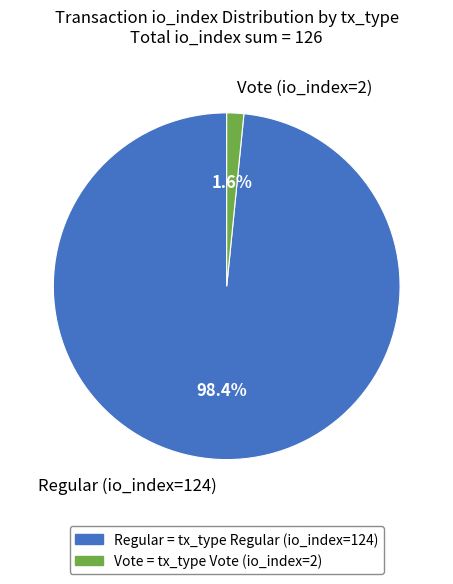

True or false: Vote (io_index=2) accounts for 2% of the total.

True